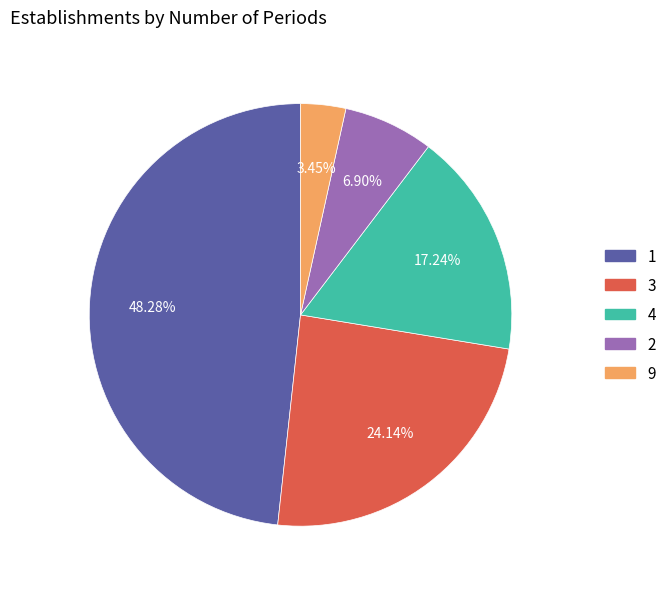

Is there any slice that represents more than half of the pie?

No